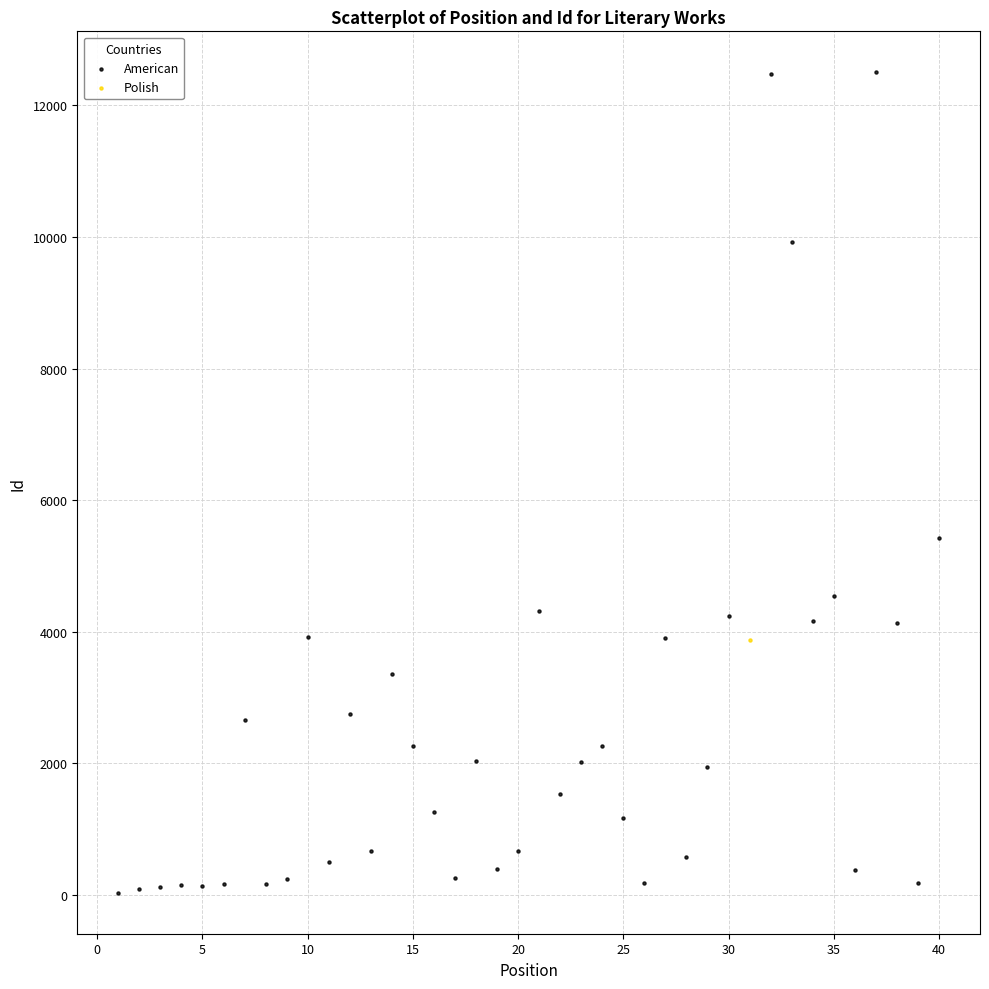

What are all the series names shown in the legend?

American, Polish